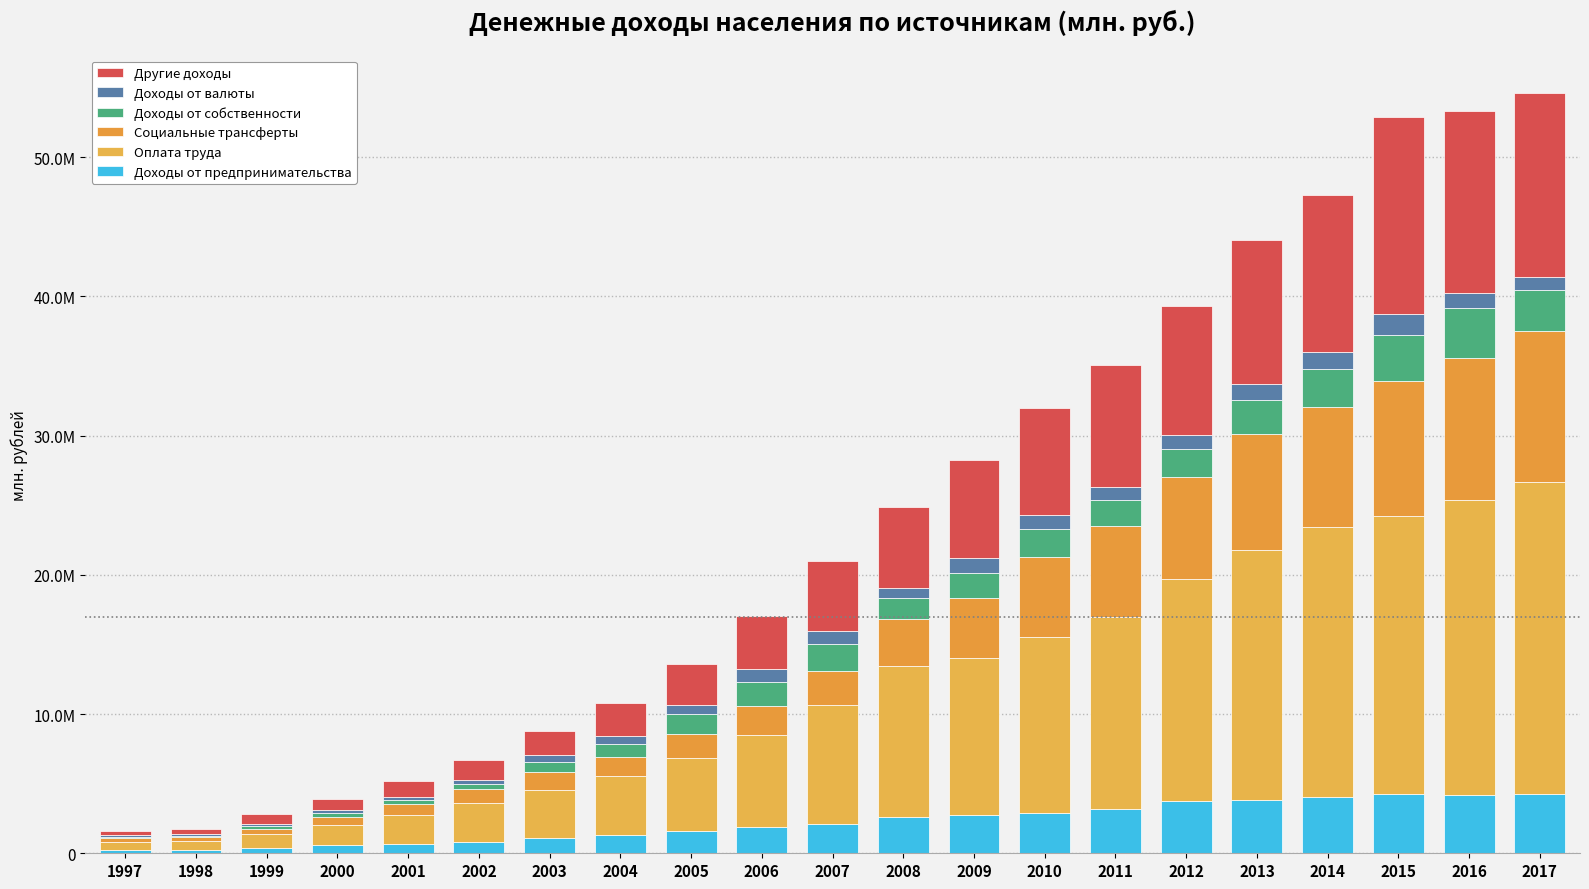

Does the chart contain stacked bars?

Yes